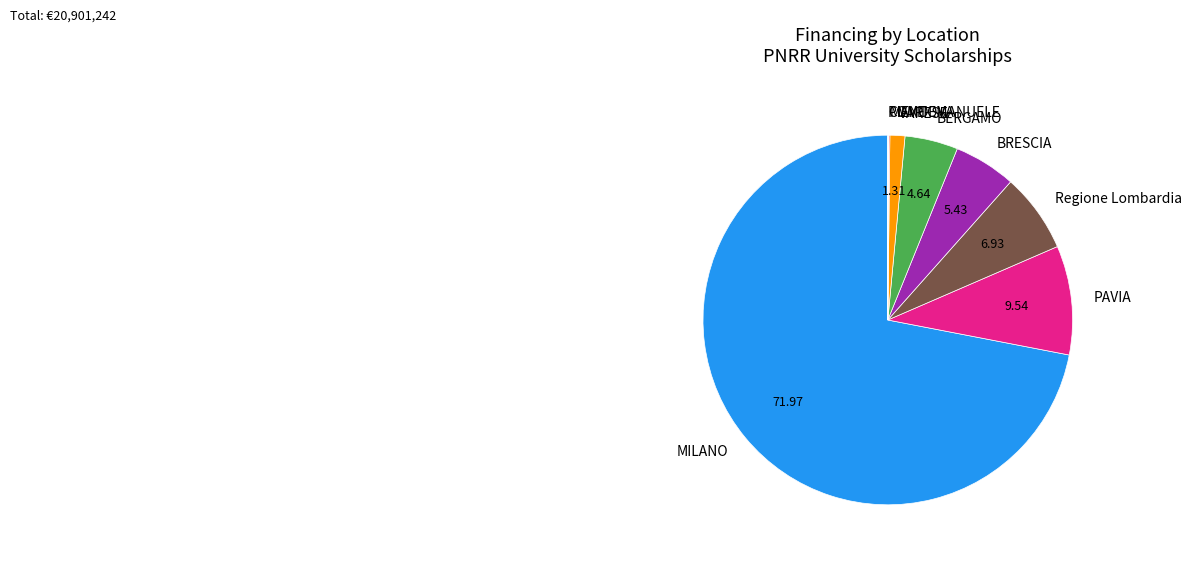

Which category has the biggest portion of the pie?

MILANO